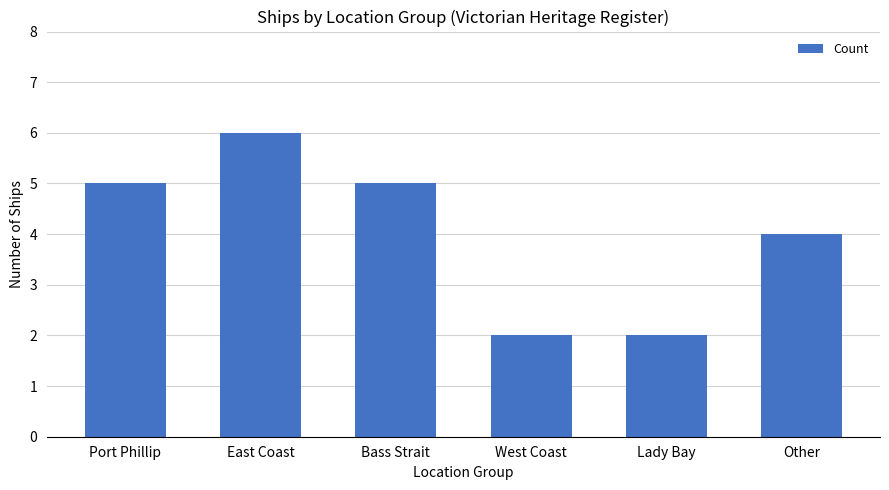

What is the average value?

4